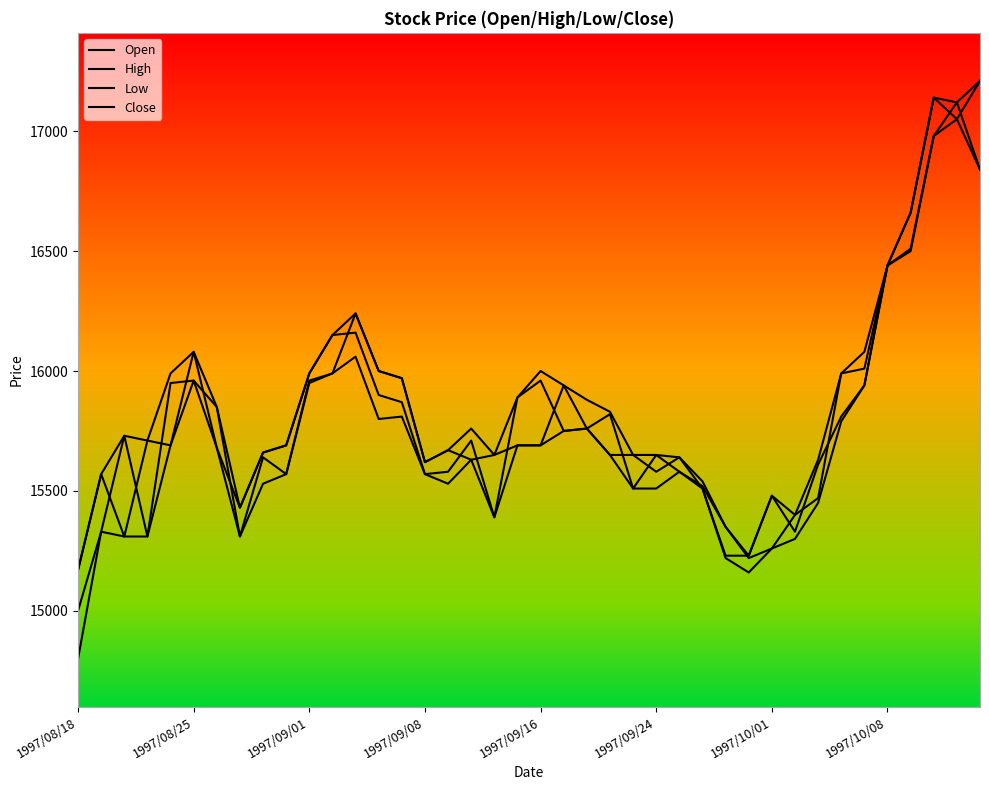

In High, how many points are lower than both neighbors (excluding endpoints)?

7